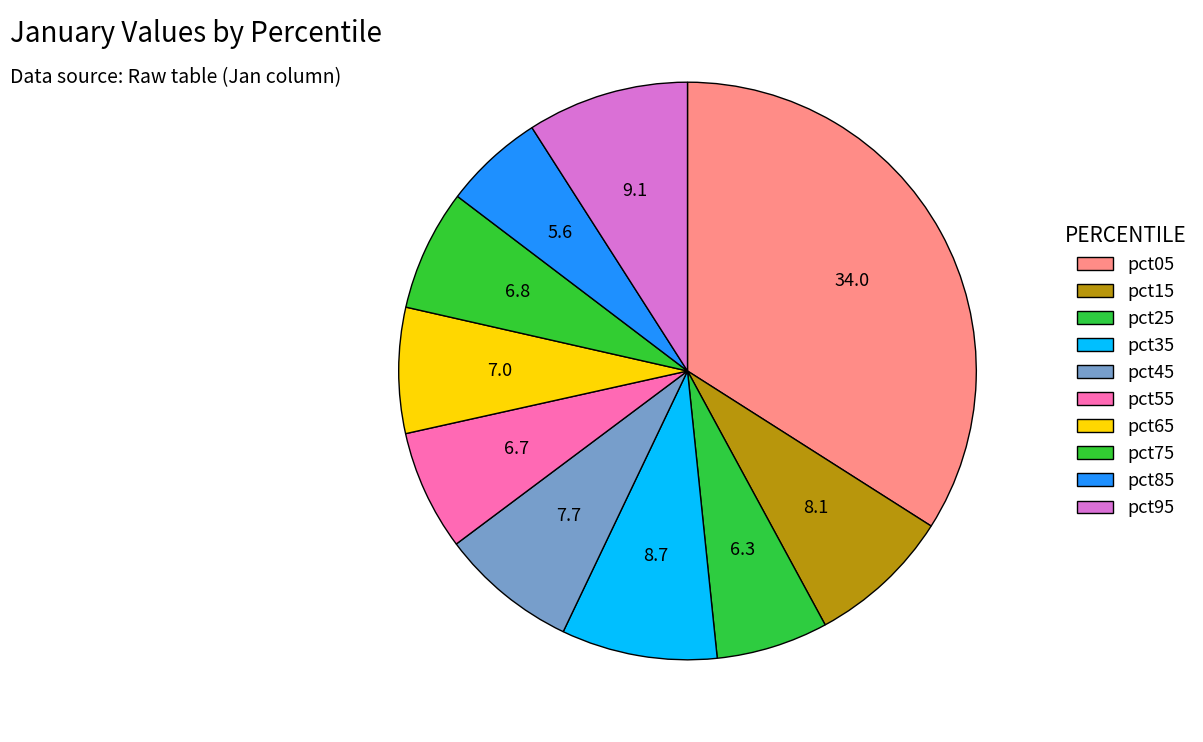

Count the number of slices in the pie.

10